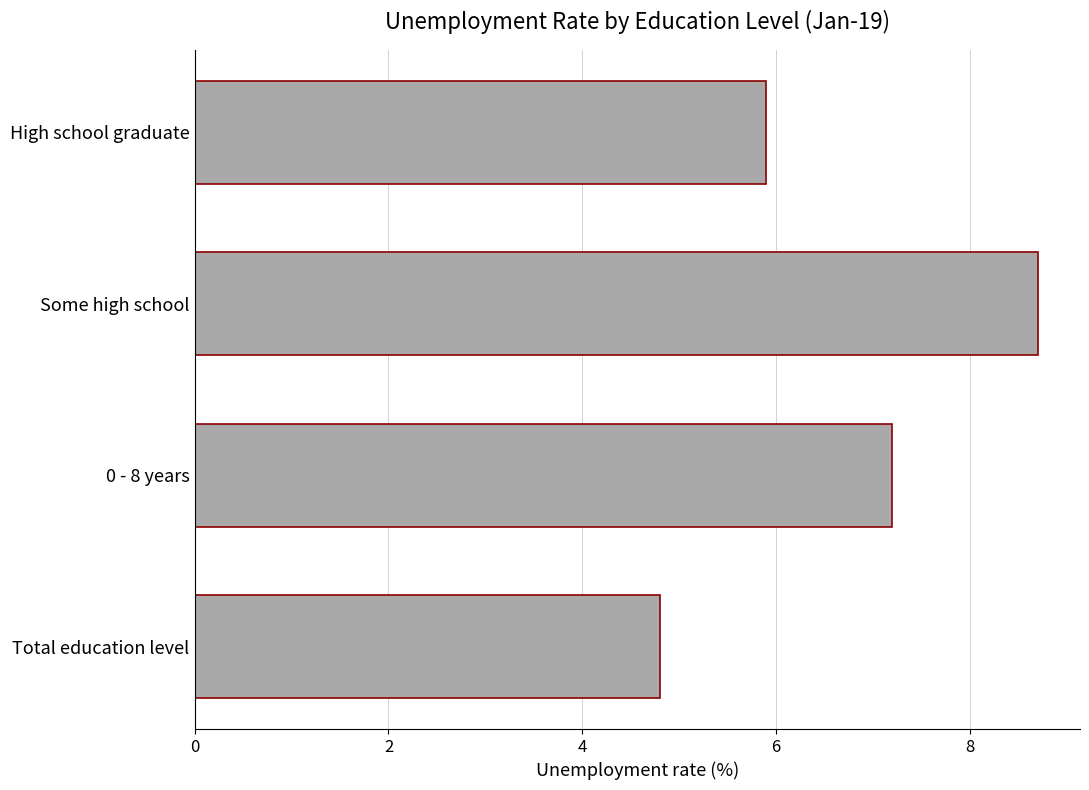

Count the number of values greater than 7.

2